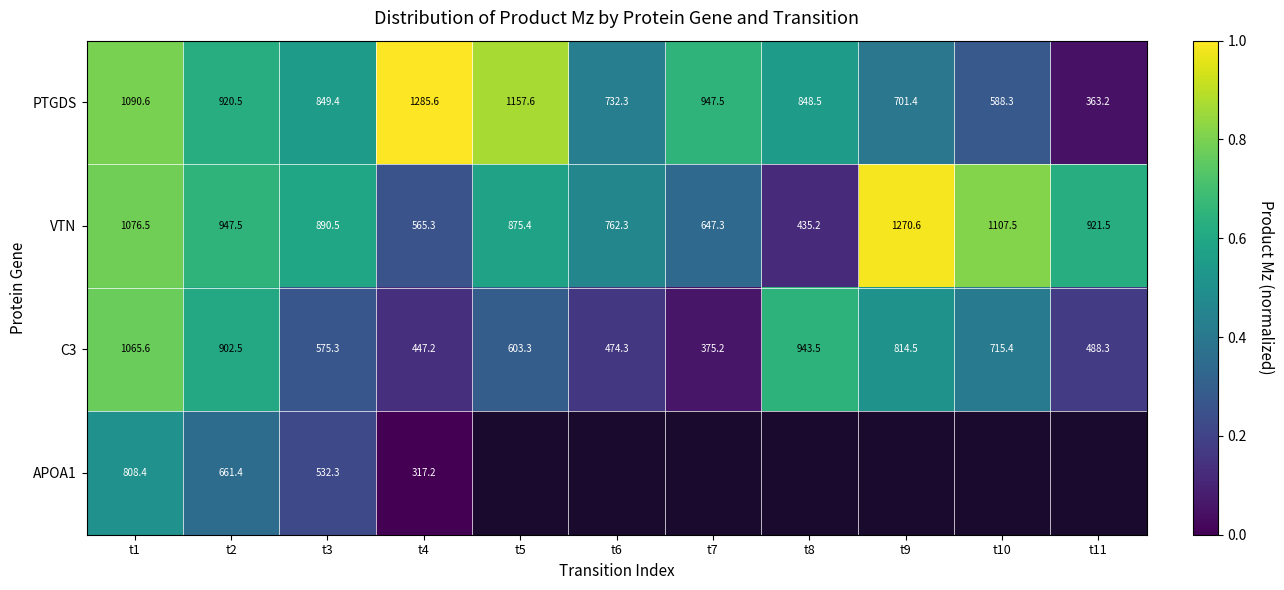

At how many categories does at least one series exceed 0?

11